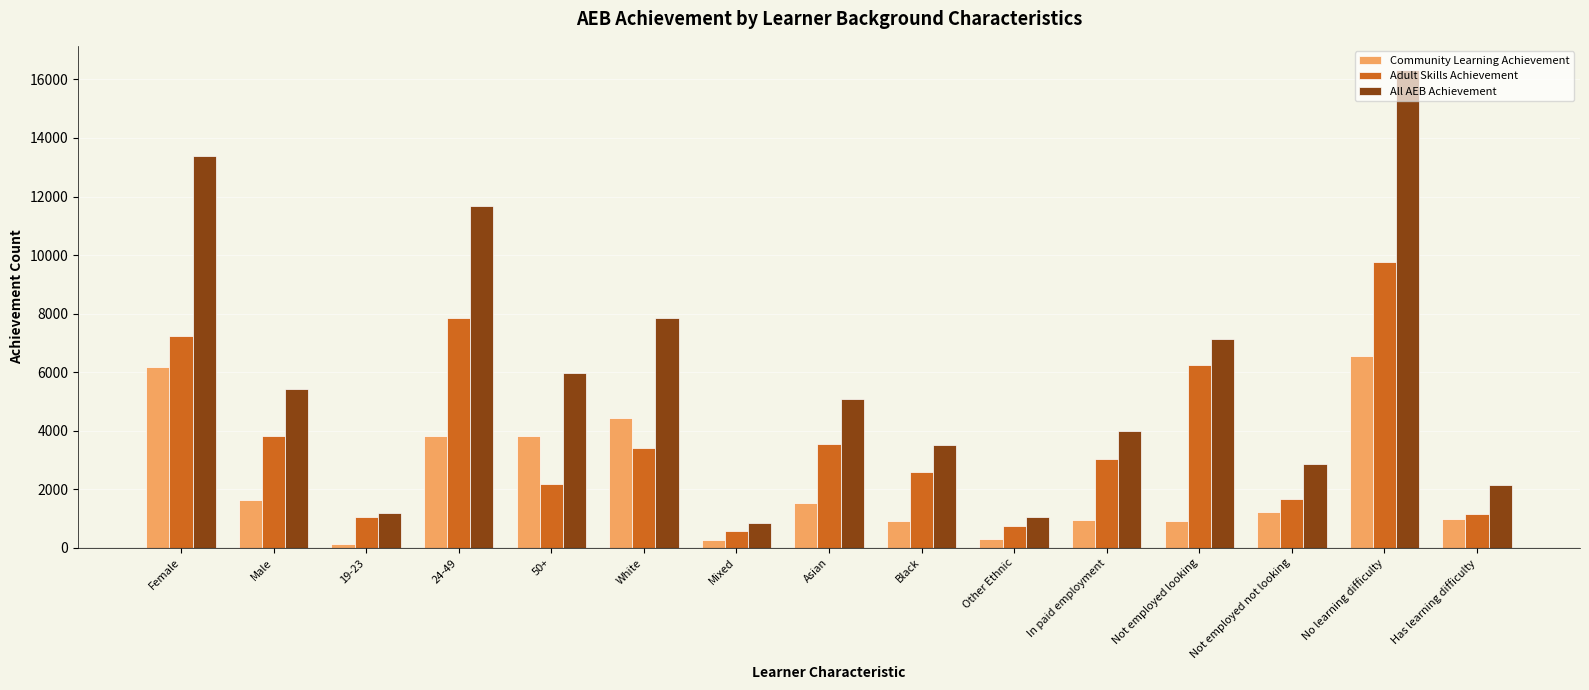

What is the difference between the highest and lowest values at In paid employment?

3050